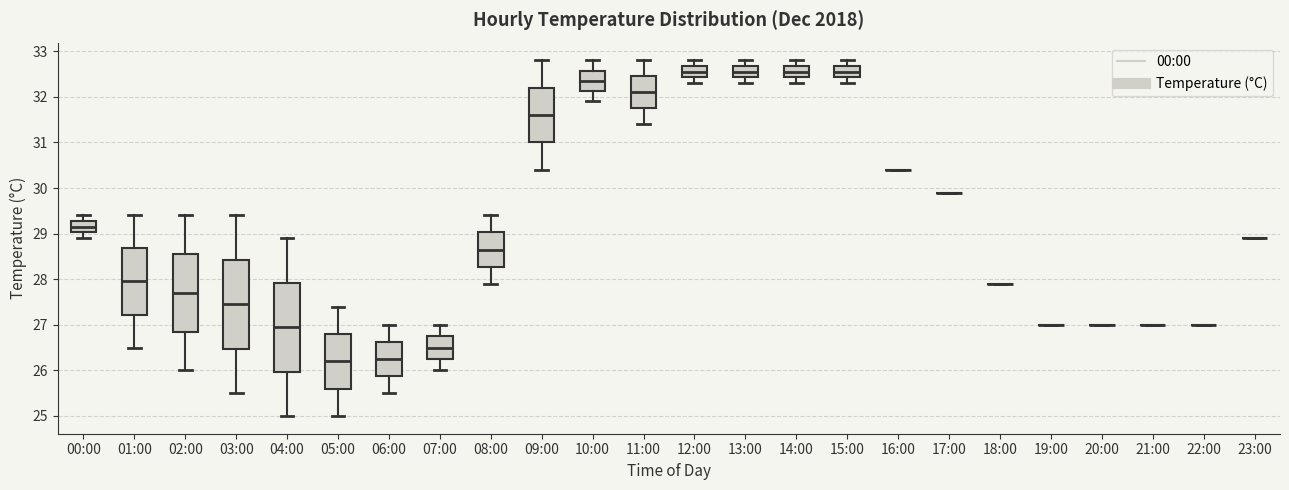

Where is the lower edge of the box for 12:00 on the y-axis? The values are not printed on the chart, so give them approximately, as read against the axis.

32.4